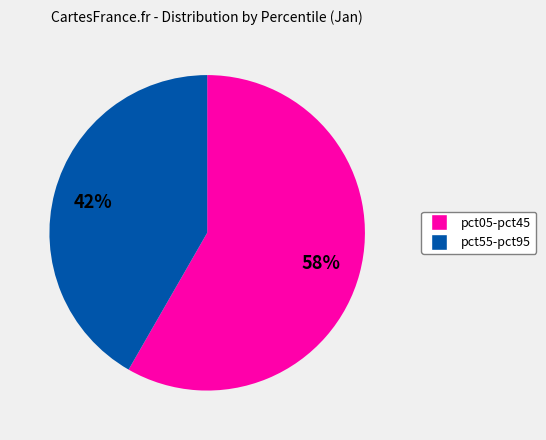

To the nearest percent, what is the average slice percentage?

50%